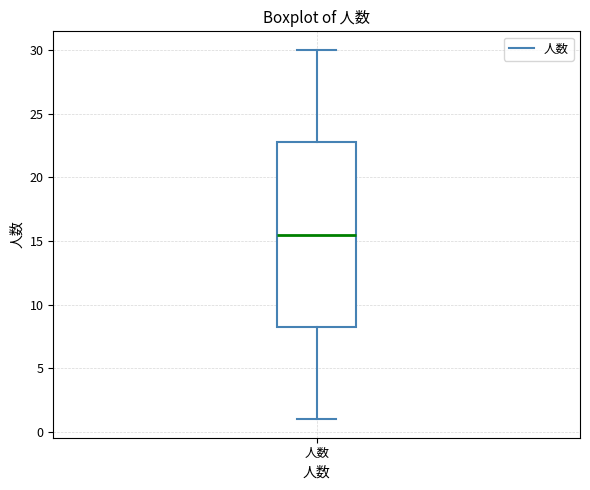

Read this box plot against the y-axis: the position of the median line, the range covered by the box, and the ends of both whiskers. The values are not printed on the chart, so give them approximately, as read against the axis.

median 15.5, box 8.5 to 23.0, whiskers 1.0 to 30.0